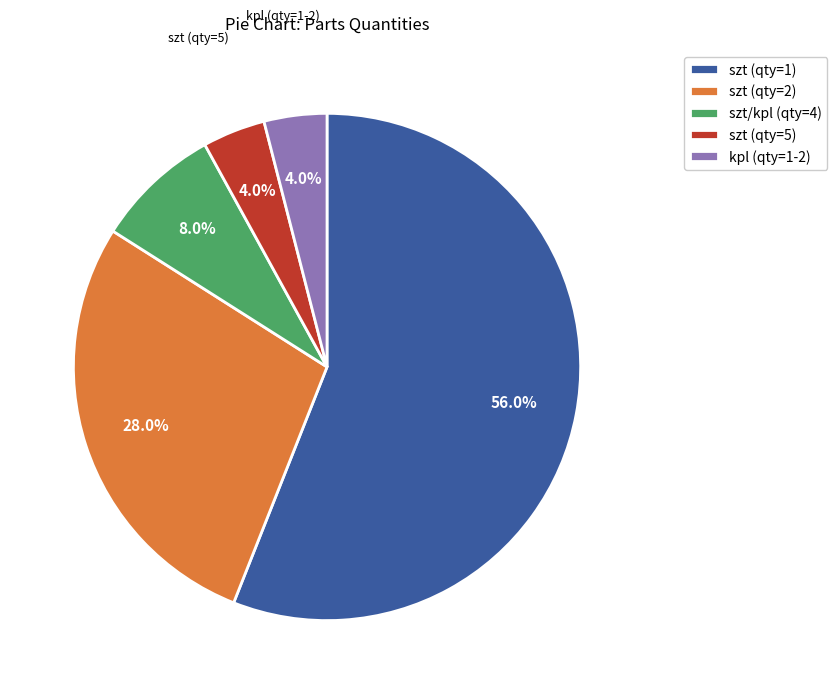

What is the largest slice in the pie chart?

szt (qty=1)